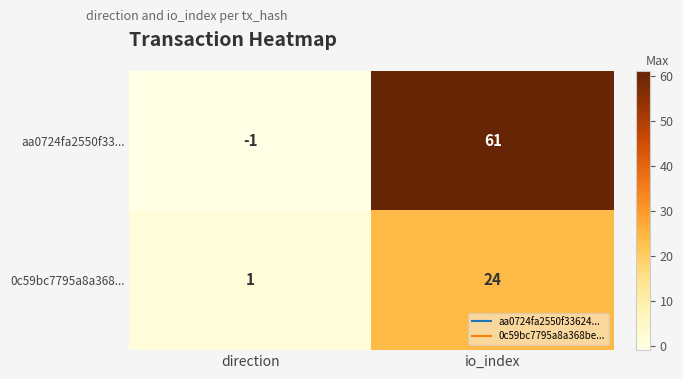

How many values in the 0c59bc7795a8a368... series are below 24?

1